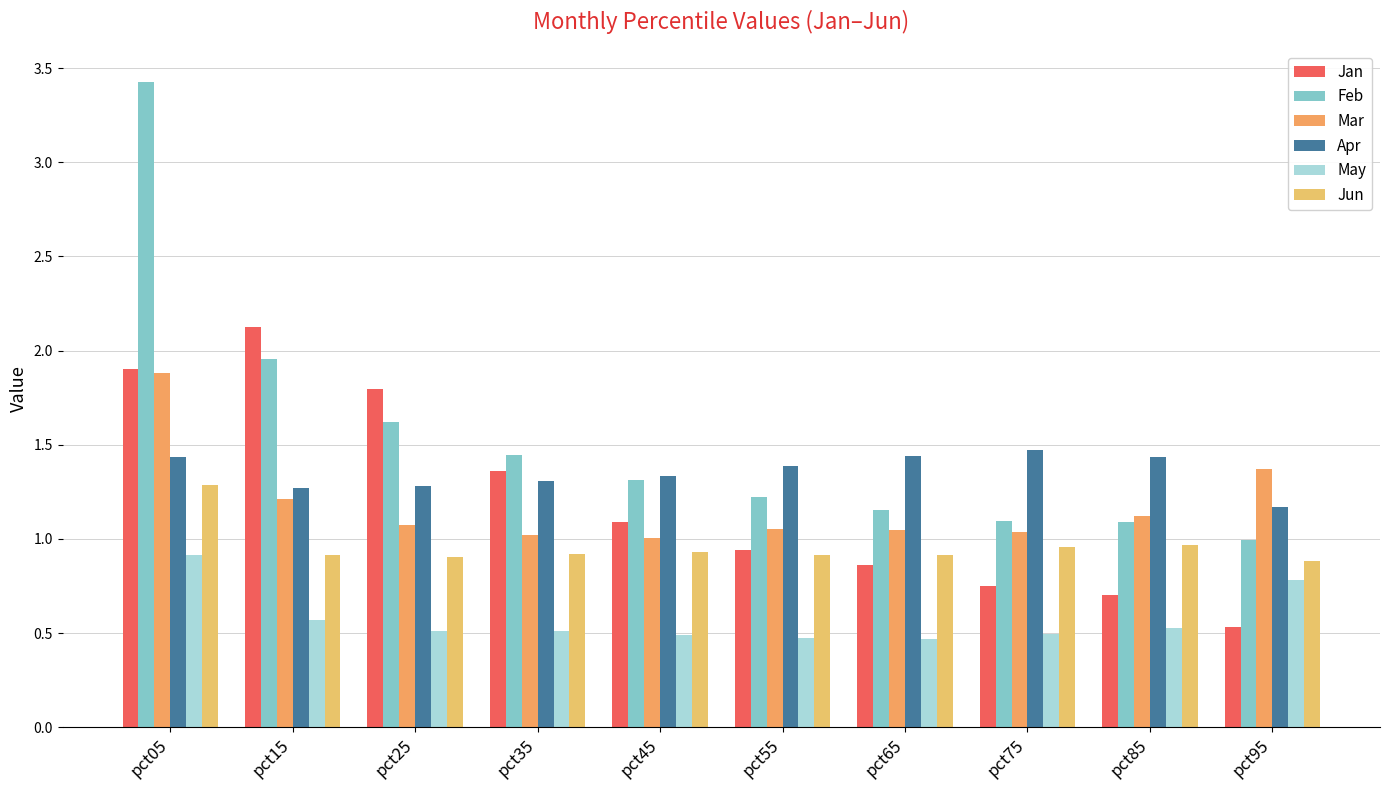

Reading left to right, extract all data points from this chart.

Jan: pct05=1.9	pct15=2.1	pct25=1.8	pct35=1.4	pct45=1.1	pct55=0.9	pct65=0.9	pct75=0.8	pct85=0.7	pct95=0.5
Feb: pct05=3.4	pct15=2.0	pct25=1.6	pct35=1.4	pct45=1.3	pct55=1.2	pct65=1.2	pct75=1.1	pct85=1.1	pct95=1.0
Mar: pct05=1.9	pct15=1.2	pct25=1.1	pct35=1.0	pct45=1.0	pct55=1.1	pct65=1.0	pct75=1.0	pct85=1.1	pct95=1.4
Apr: pct05=1.4	pct15=1.3	pct25=1.3	pct35=1.3	pct45=1.3	pct55=1.4	pct65=1.4	pct75=1.5	pct85=1.4	pct95=1.2
May: pct05=0.9	pct15=0.6	pct25=0.5	pct35=0.5	pct45=0.5	pct55=0.5	pct65=0.5	pct75=0.5	pct85=0.5	pct95=0.8
Jun: pct05=1.3	pct15=0.9	pct25=0.9	pct35=0.9	pct45=0.9	pct55=0.9	pct65=0.9	pct75=1.0	pct85=1.0	pct95=0.9